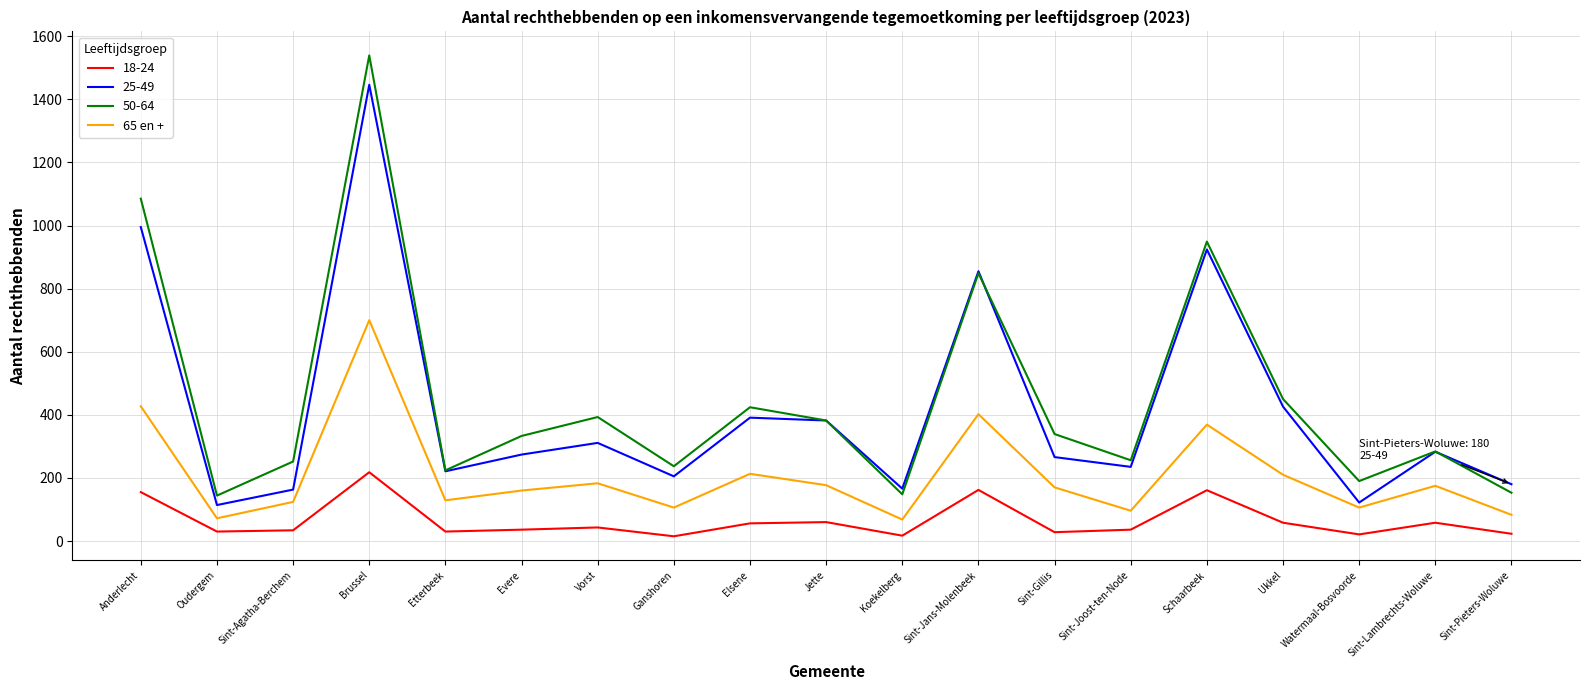

List the series in order of their peak value, highest first.

50-64, 25-49, 65 en +, 18-24